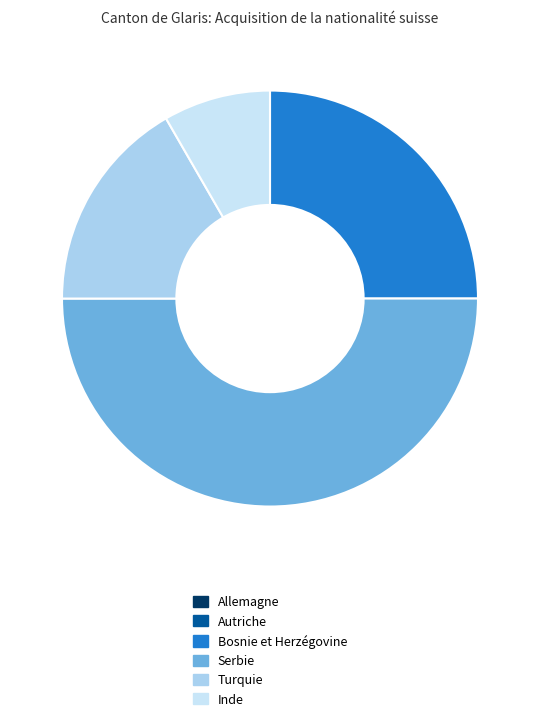

True or false: Inde accounts for 1% of the total.

False